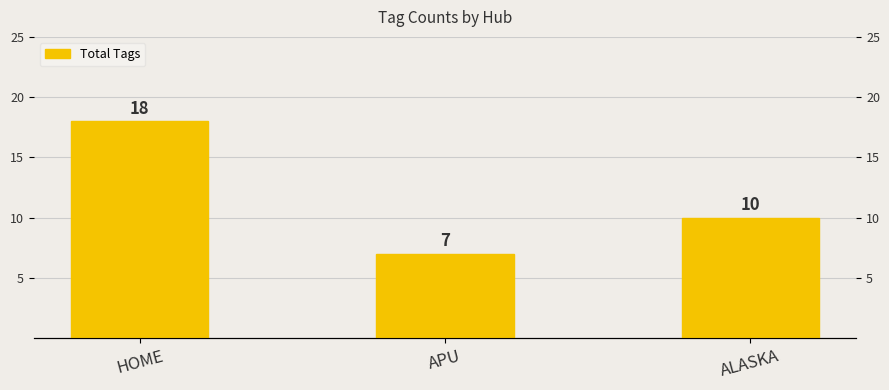

Does the chart contain any negative values?

No